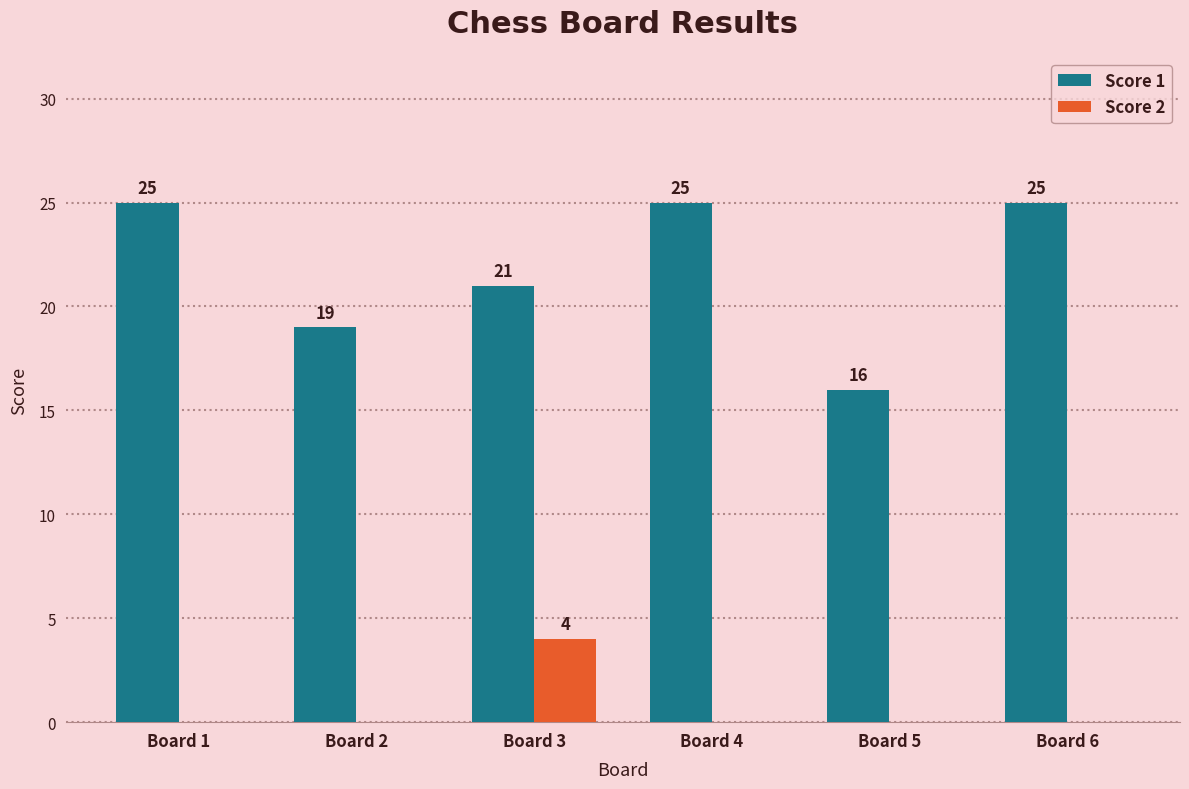

What is the maximum value shown in the chart?

25